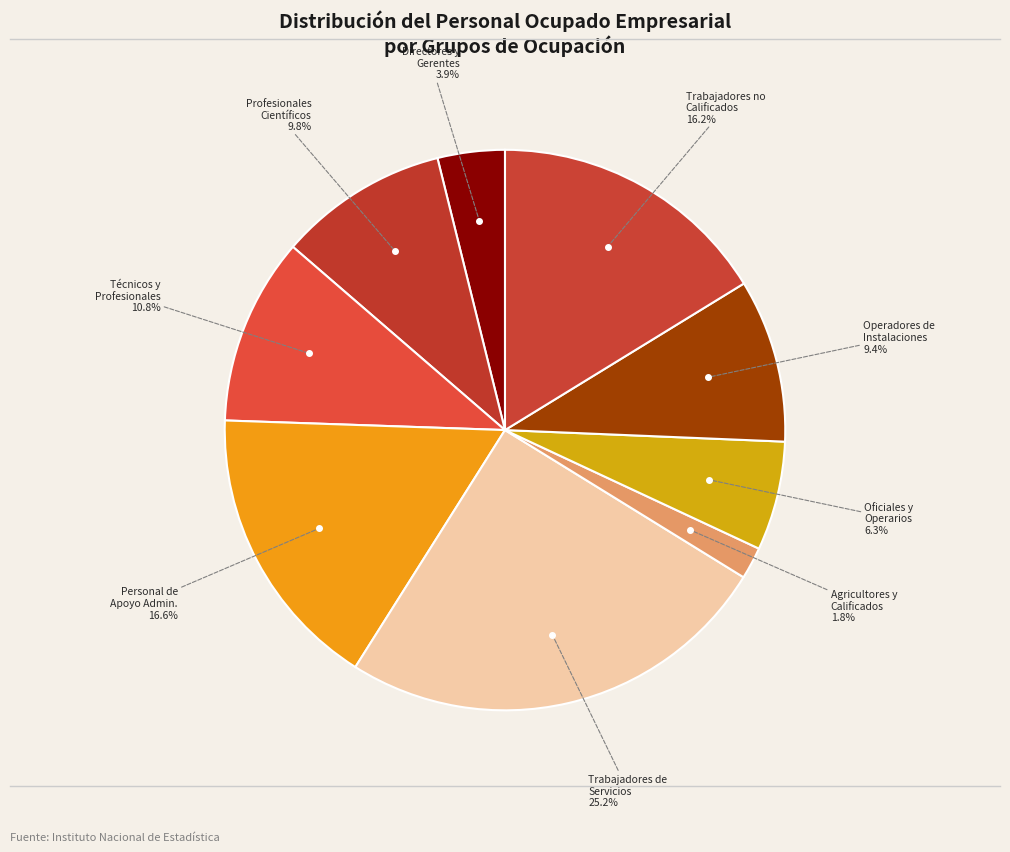

How many segments does this pie chart have?

9